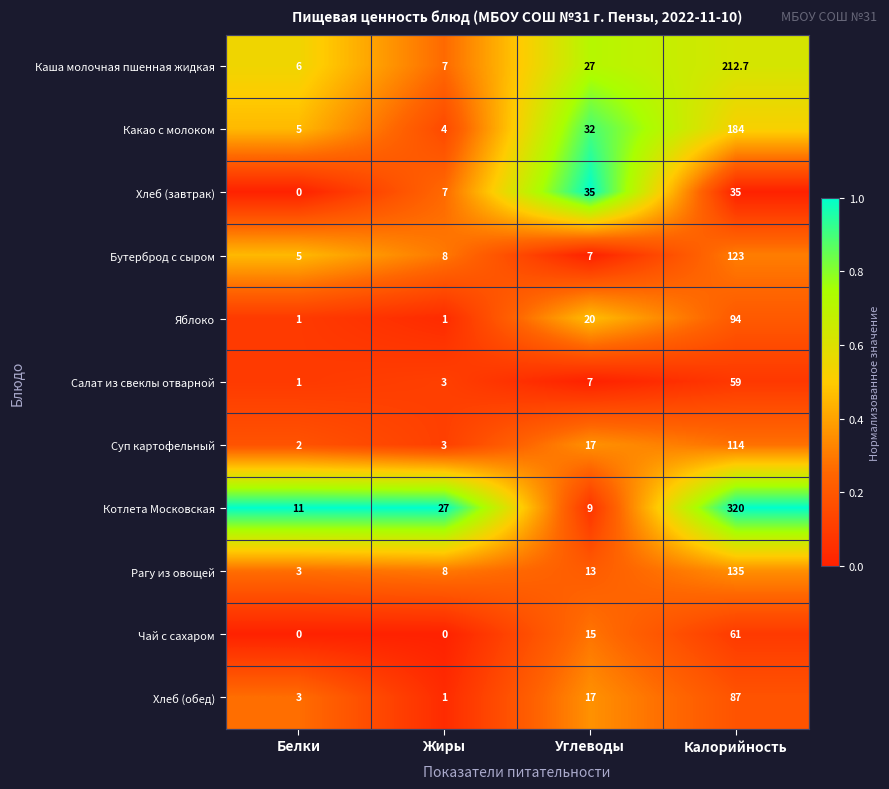

How many distinct data groups are displayed?

11